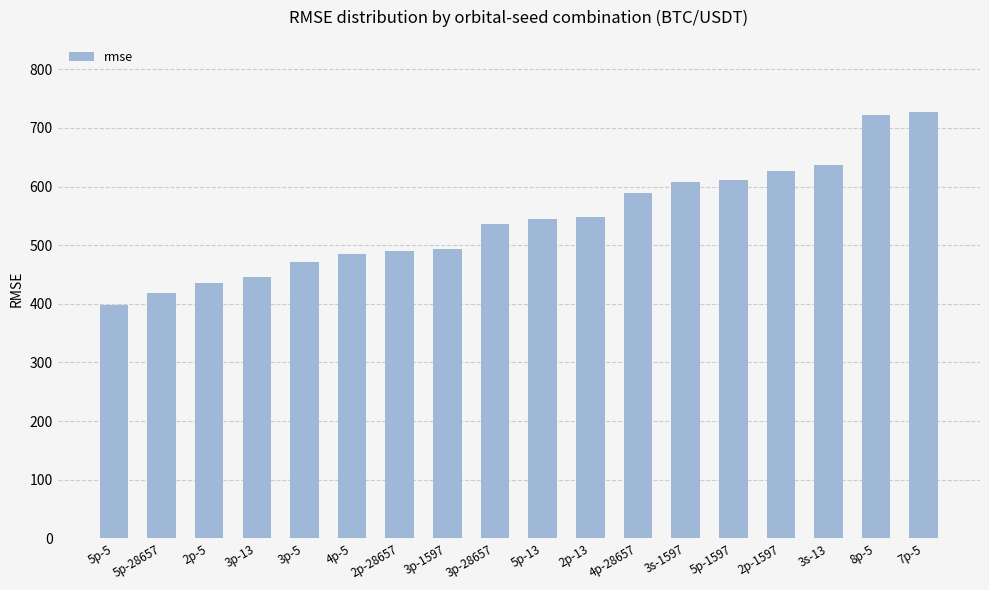

At which category does the chart reach its minimum across all series?

5p-5